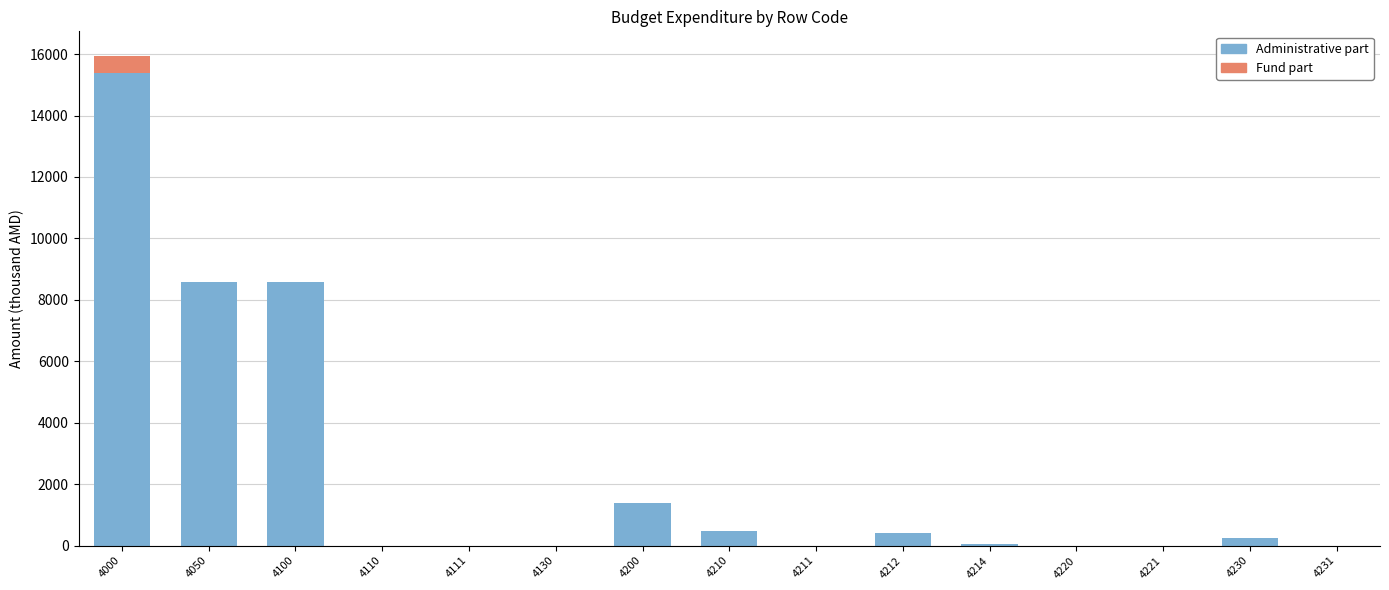

What is the maximum value for Administrative part?

15370.6